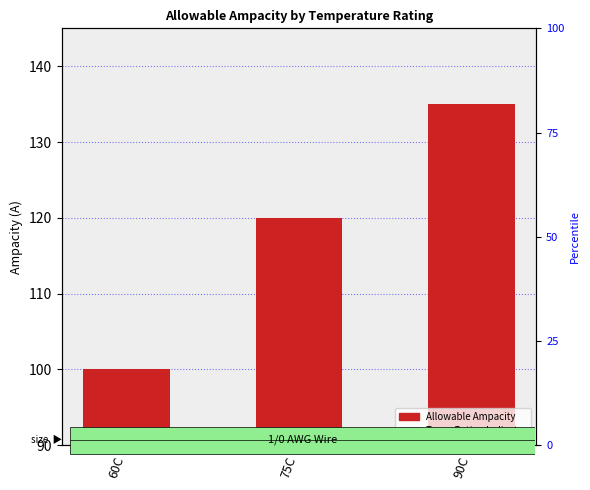

At which label does Allowable Ampacity reach its peak?

90C